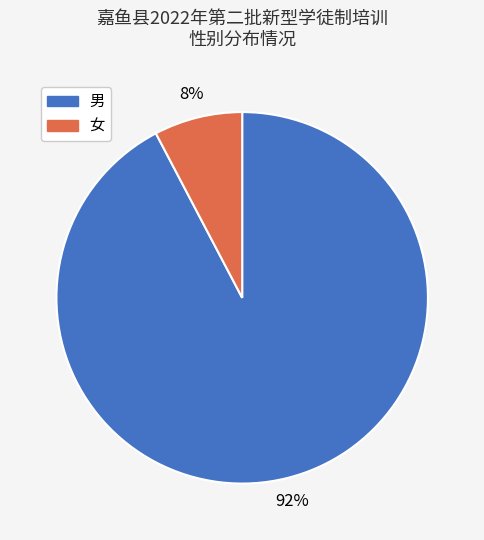

To the nearest percent, what percentage of the pie is 男?

92%